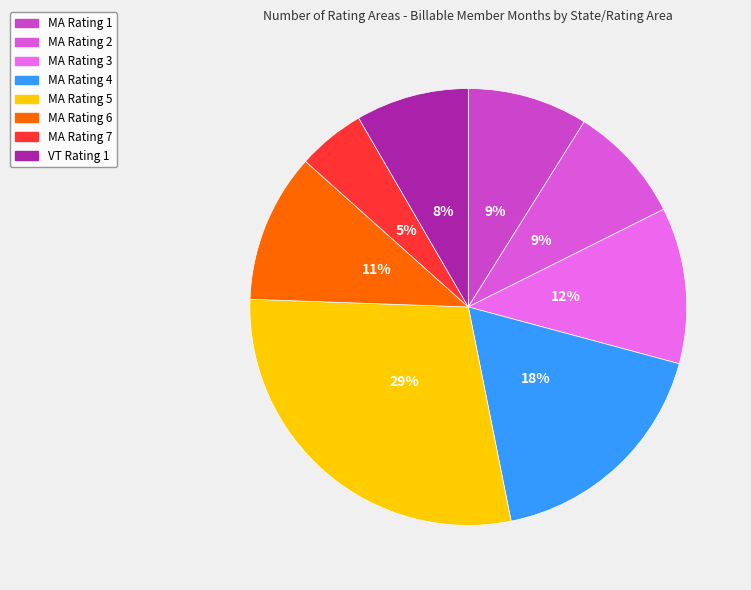

Rank the categories by value from highest to lowest.

MA Rating 5, MA Rating 4, MA Rating 3, MA Rating 6, MA Rating 1, MA Rating 2, VT Rating 1, MA Rating 7